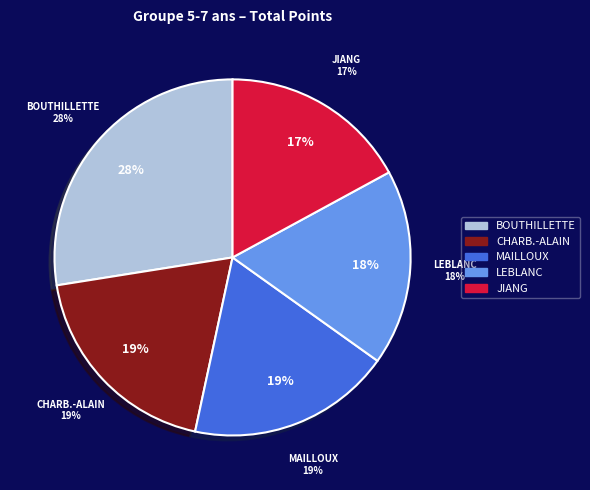

Is there any slice that represents more than half of the pie?

No